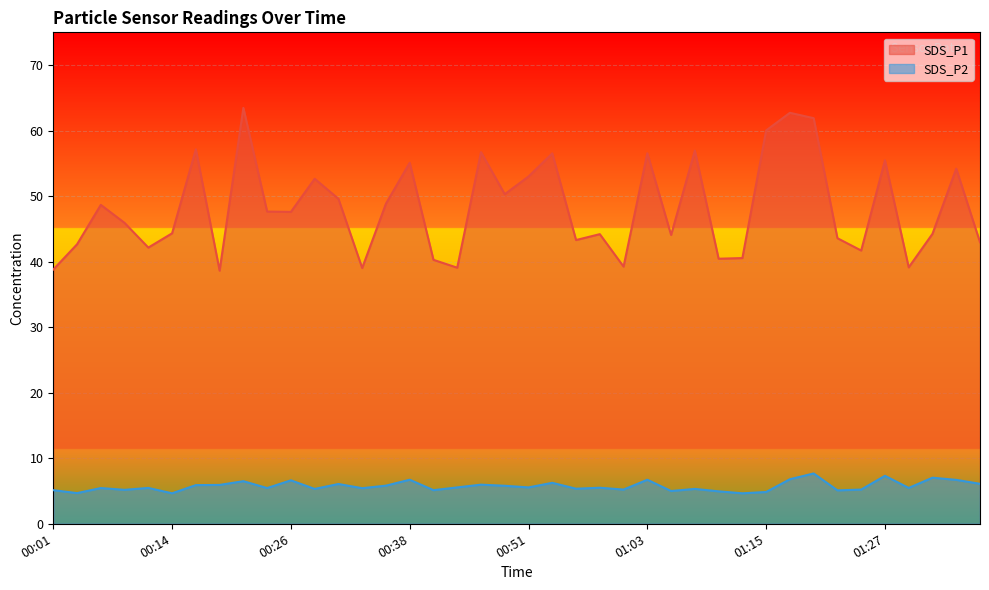

How many data points does each series have?

40